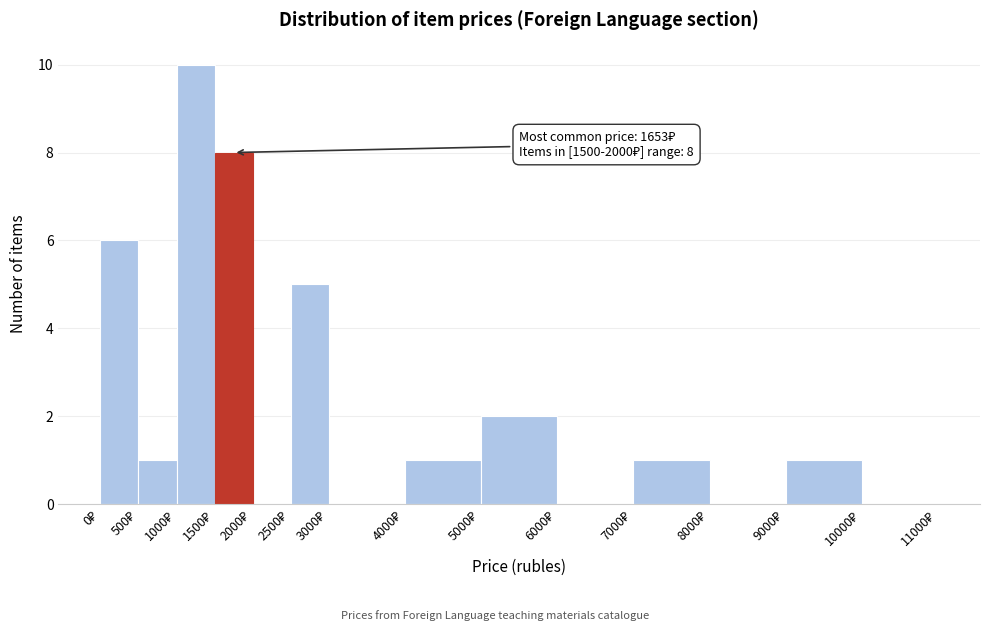

Which range on the x-axis has the tallest bar?

1000 to 1500